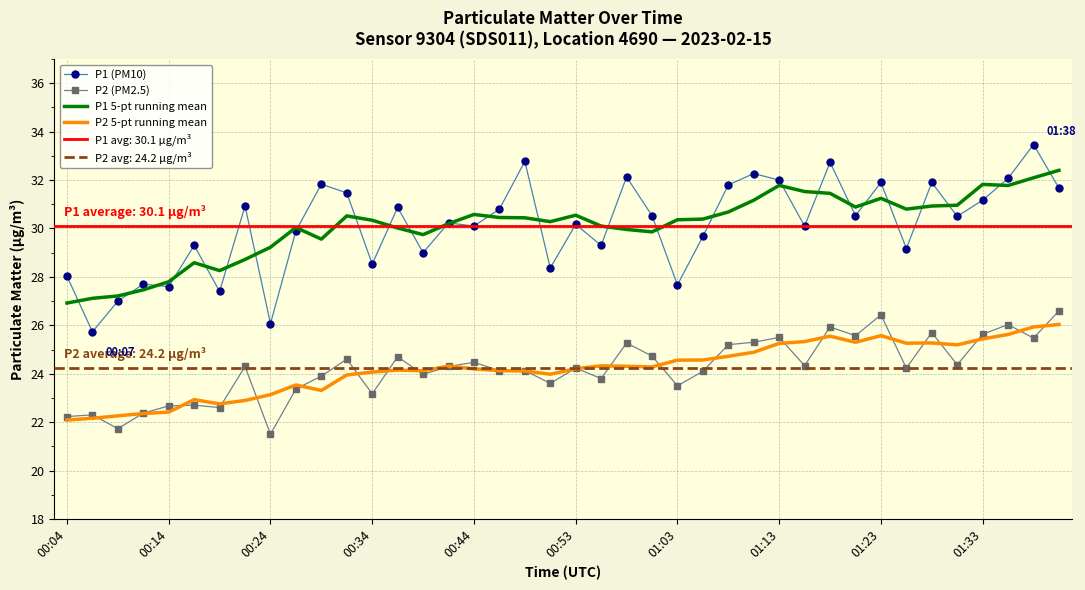

True or false: P2 5-pt running mean and P1 (PM10) intersect in this chart.

False